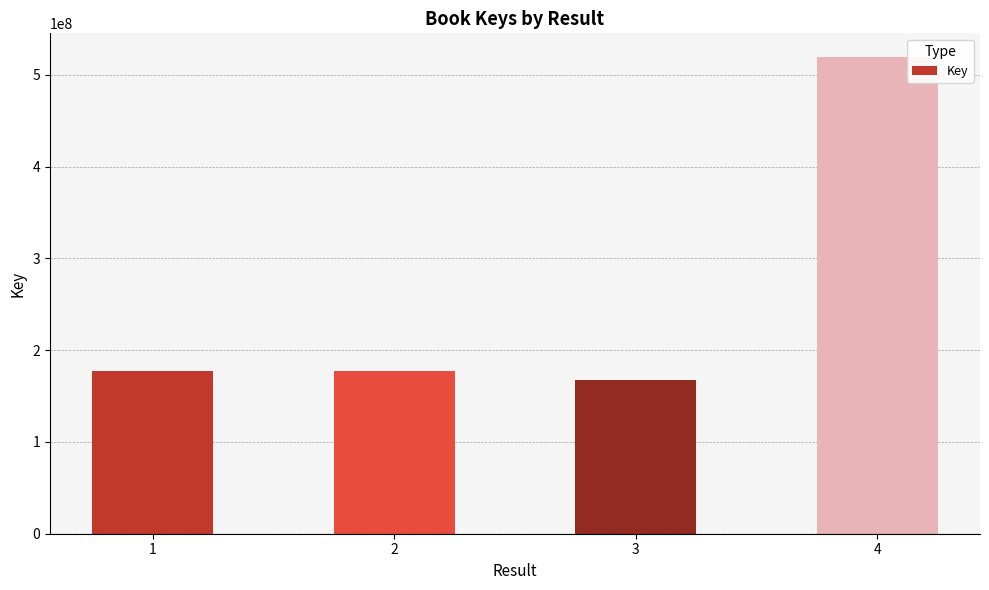

The value at 3 is 218696946. True or false?

False